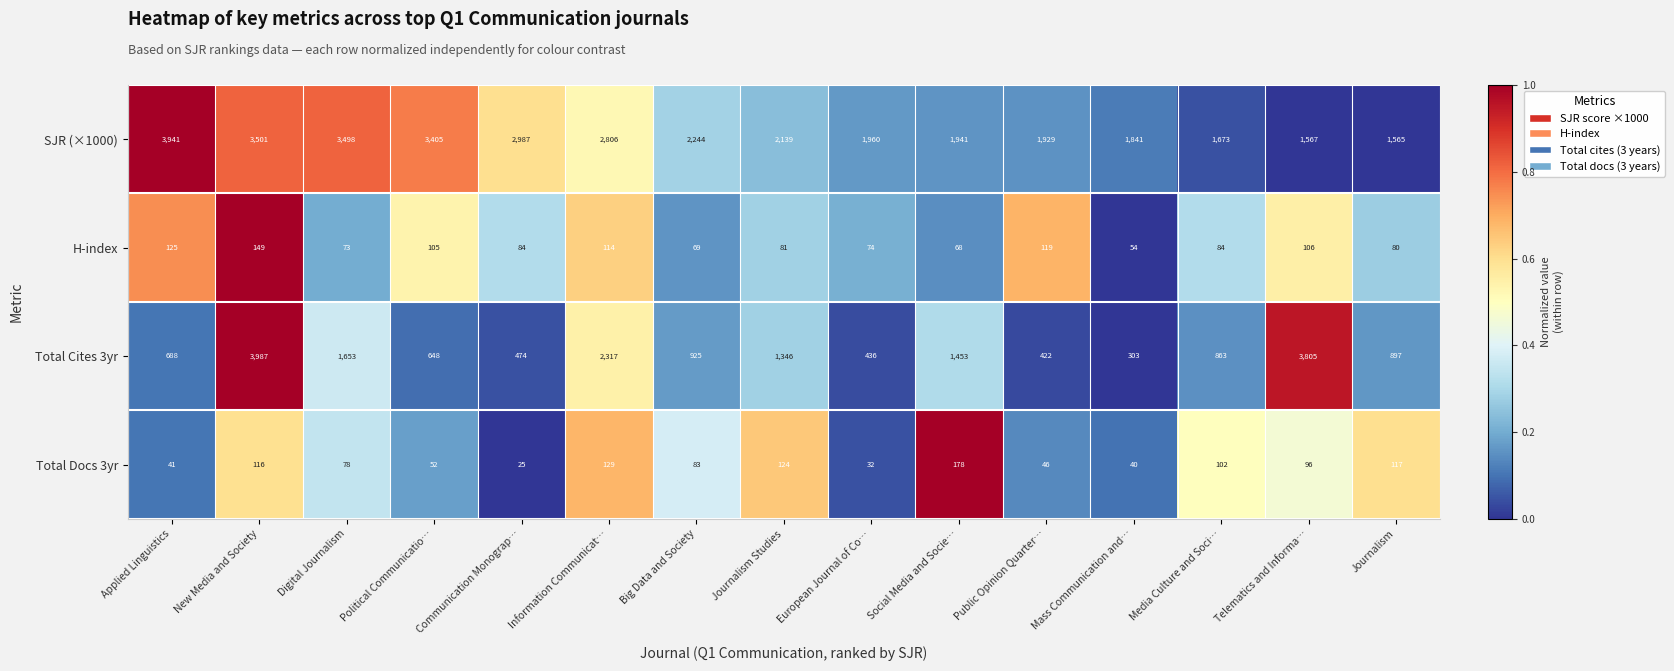

What is the sum of the Total Cites 3yr values at Information Communicat… and Communication Monograp…?

2791